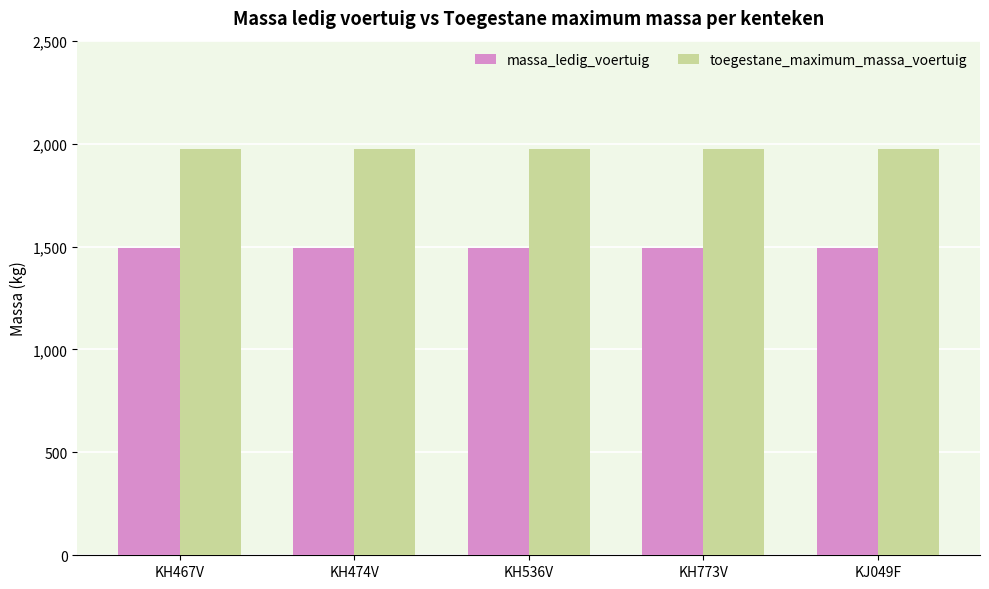

How many bars are there in total?

10